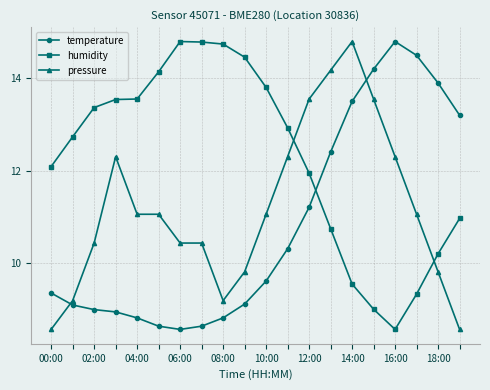

What is the maximum value shown in the chart?

14.8